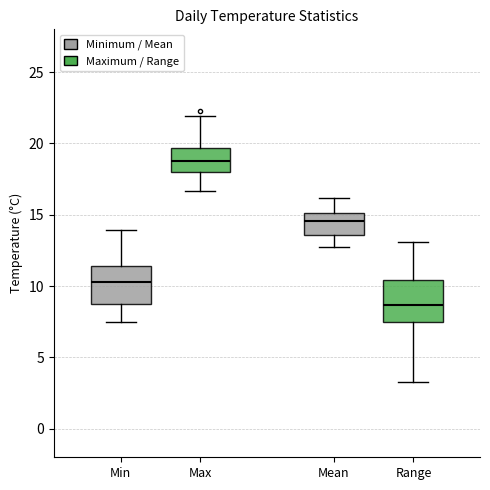

Reading left to right, read every box against the y-axis: the position of its median line, the range the box covers, and the ends of its whiskers. The values are not printed on the chart, so give them approximately, as read against the axis.

Min: median 10.5, box 8.5 to 11.5, whiskers 7.5 to 14.0
Max: median 19.0, box 18.0 to 19.5, whiskers 16.5 to 22.0
Mean: median 14.5, box 13.5 to 15.0, whiskers 12.5 to 16.0
Range: median 8.5, box 7.5 to 10.5, whiskers 3.5 to 13.0